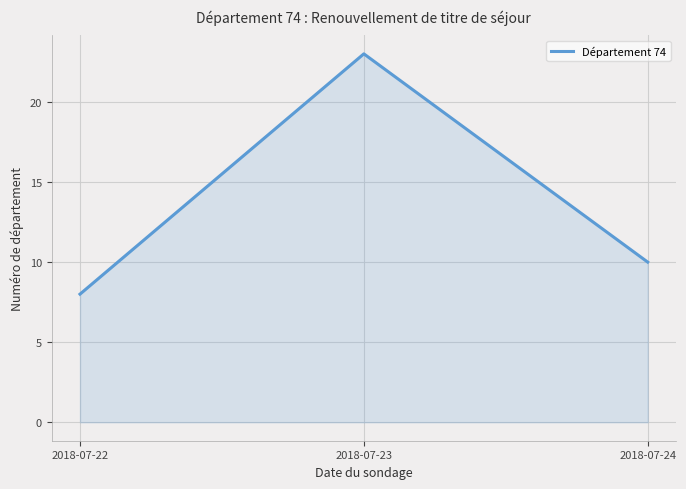

What value does the data have at 2018-07-24?

10